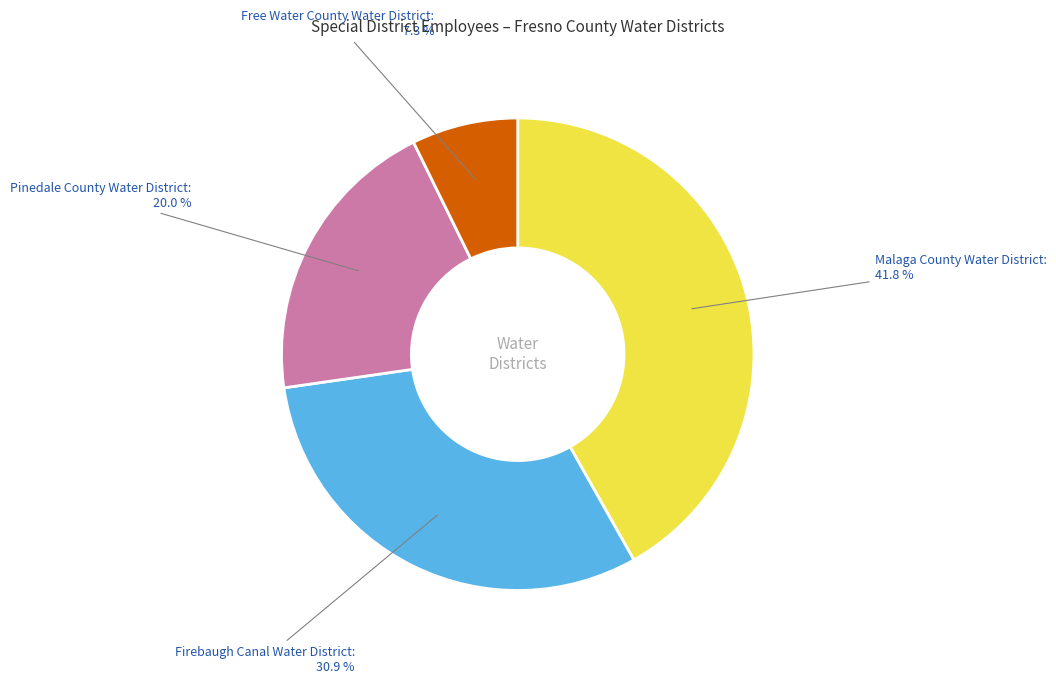

Count the number of slices in the pie.

4